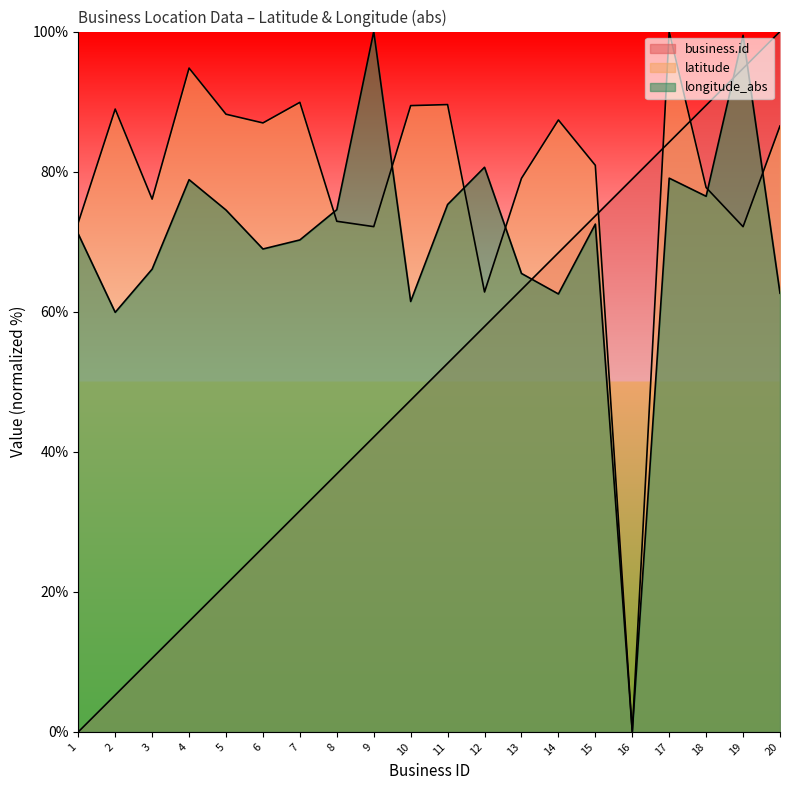

Which has a higher value, 17 or 8?

17